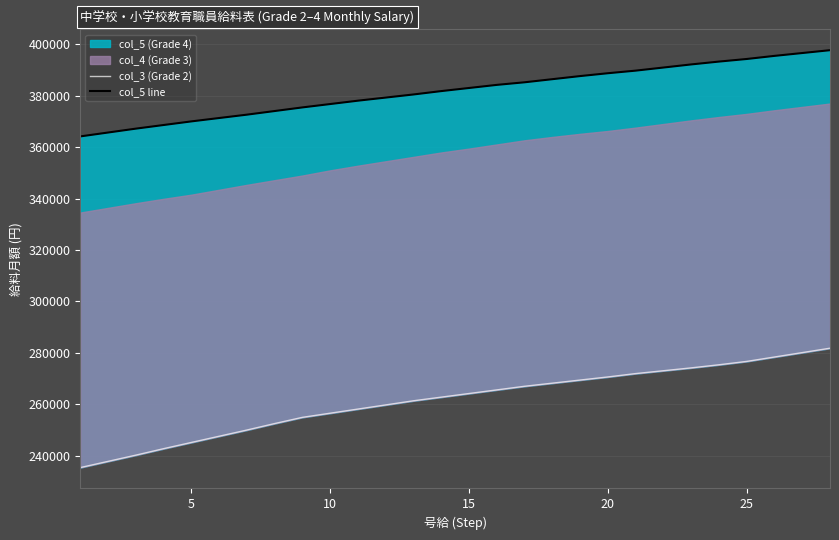

What is the value of the col_5 line point at the 10th from the left?

376721